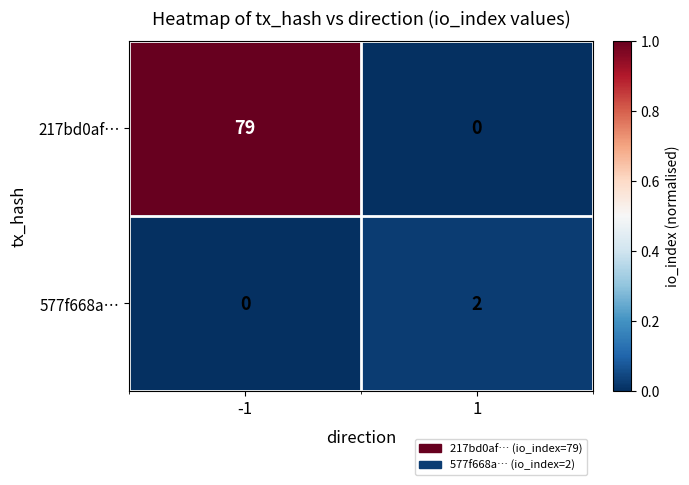

What is the difference between the 217bd0af… values at 1 and -1?

79